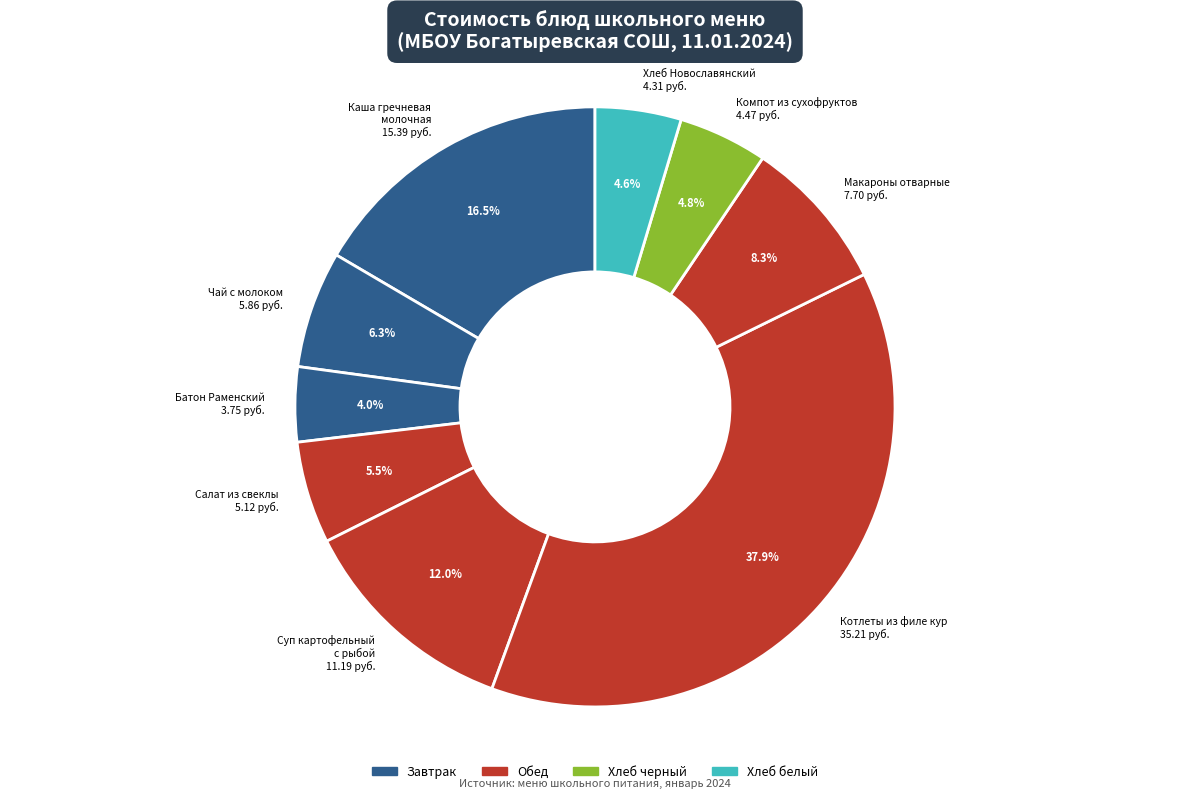

Which slice is the largest?

Котлеты из филе кур 35.21 руб.